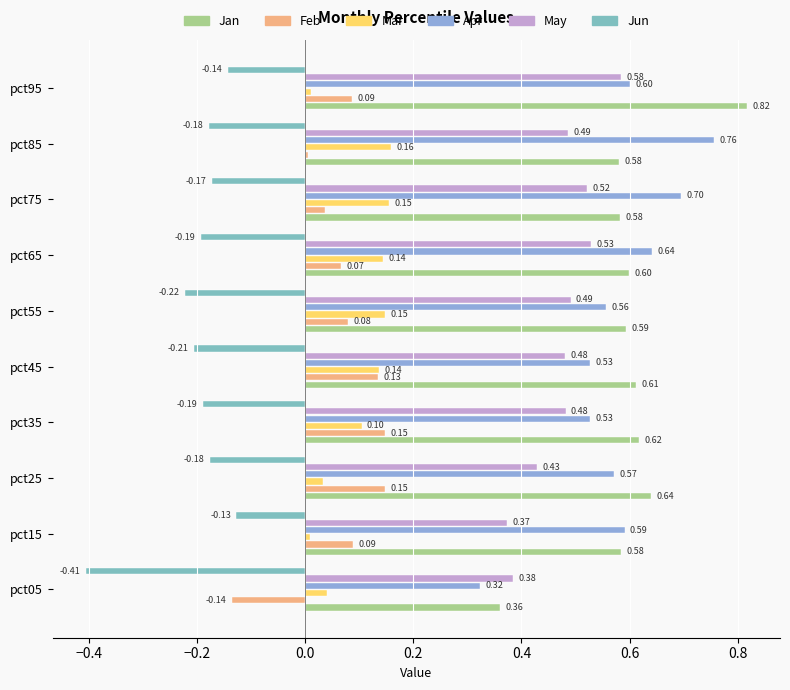

Which series has the largest total across all categories?

Jan